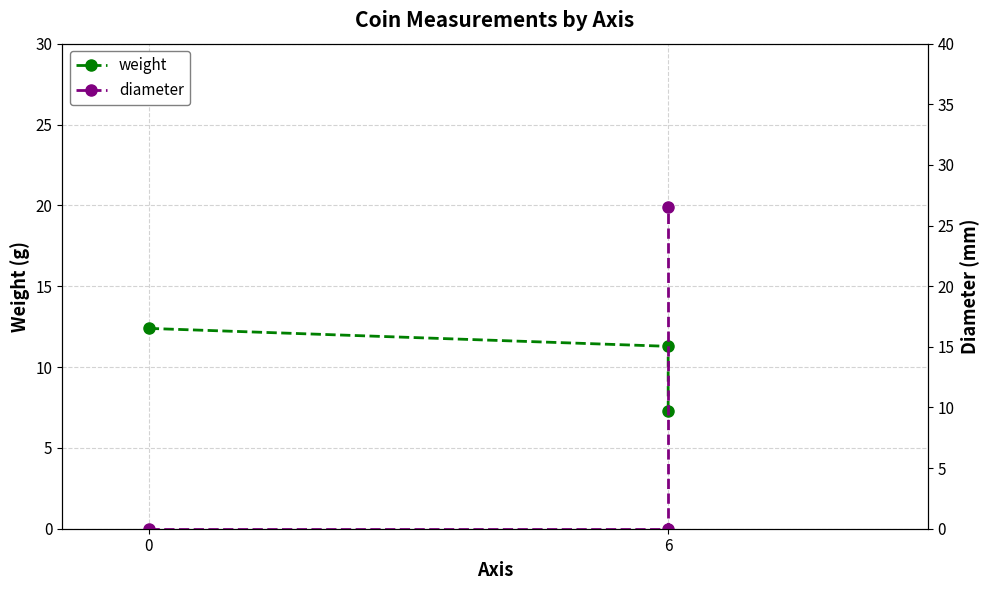

What are all the series names shown in the legend?

weight, diameter